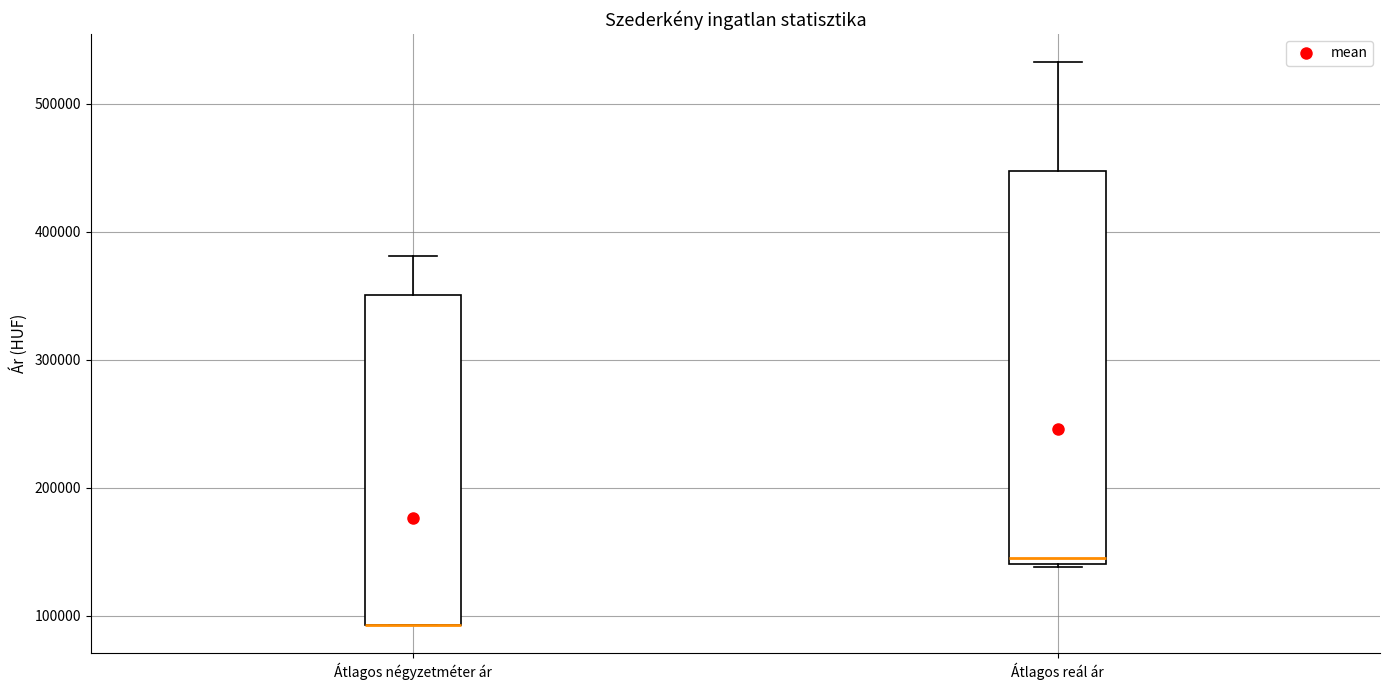

Where is the upper edge of the box for Átlagos négyzetméter ár on the y-axis? The values are not printed on the chart, so give them approximately, as read against the axis.

350000